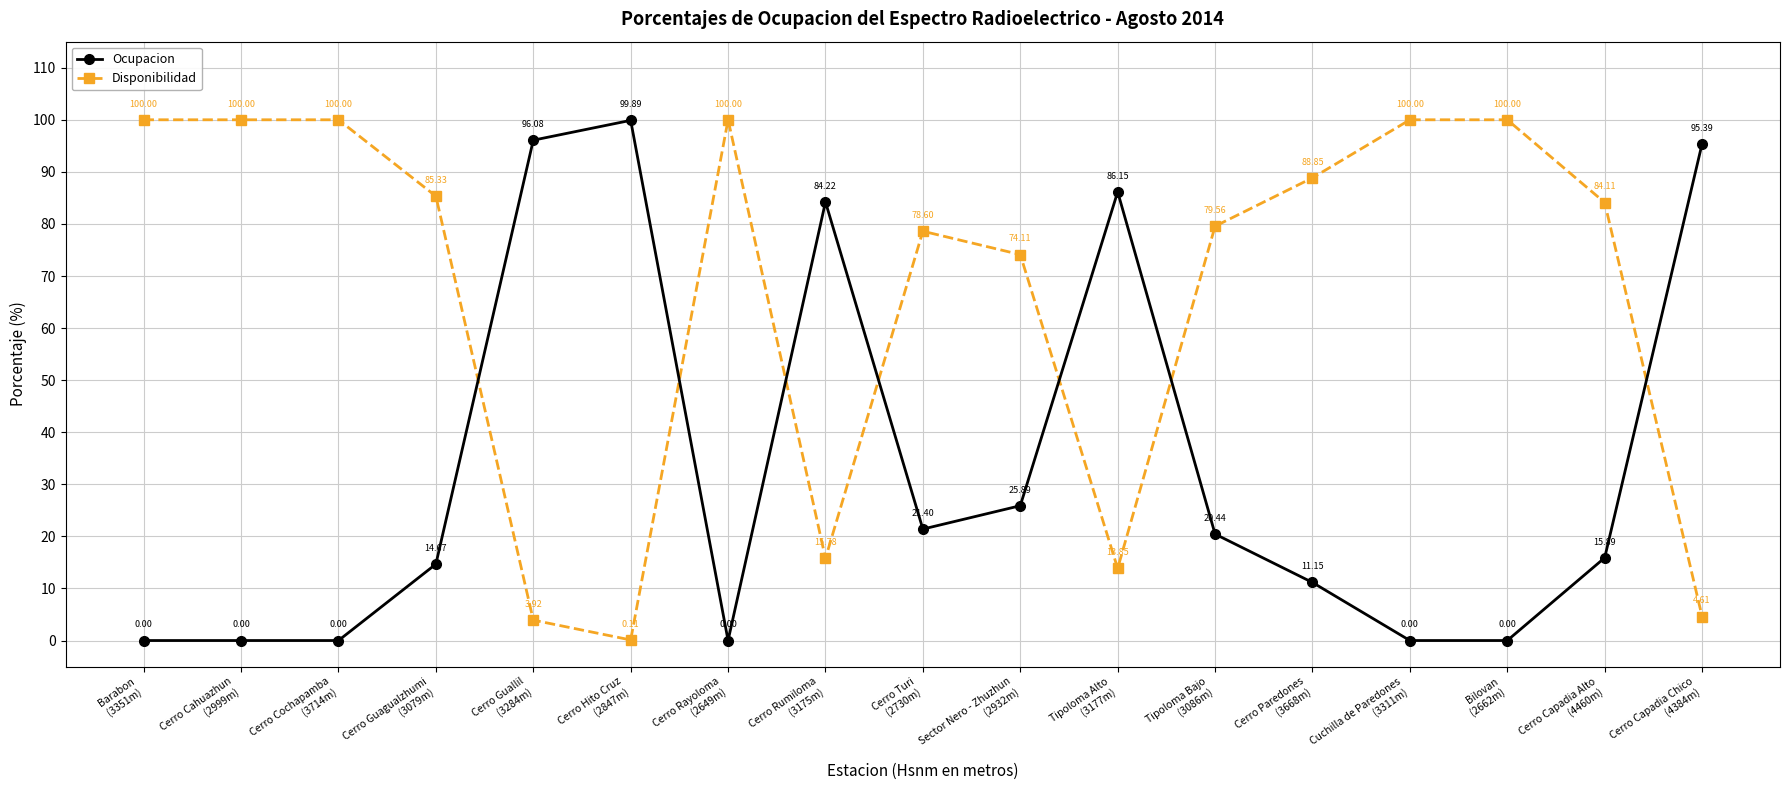

Rank the series by their maximum value, from highest to lowest.

Disponibilidad, Ocupacion